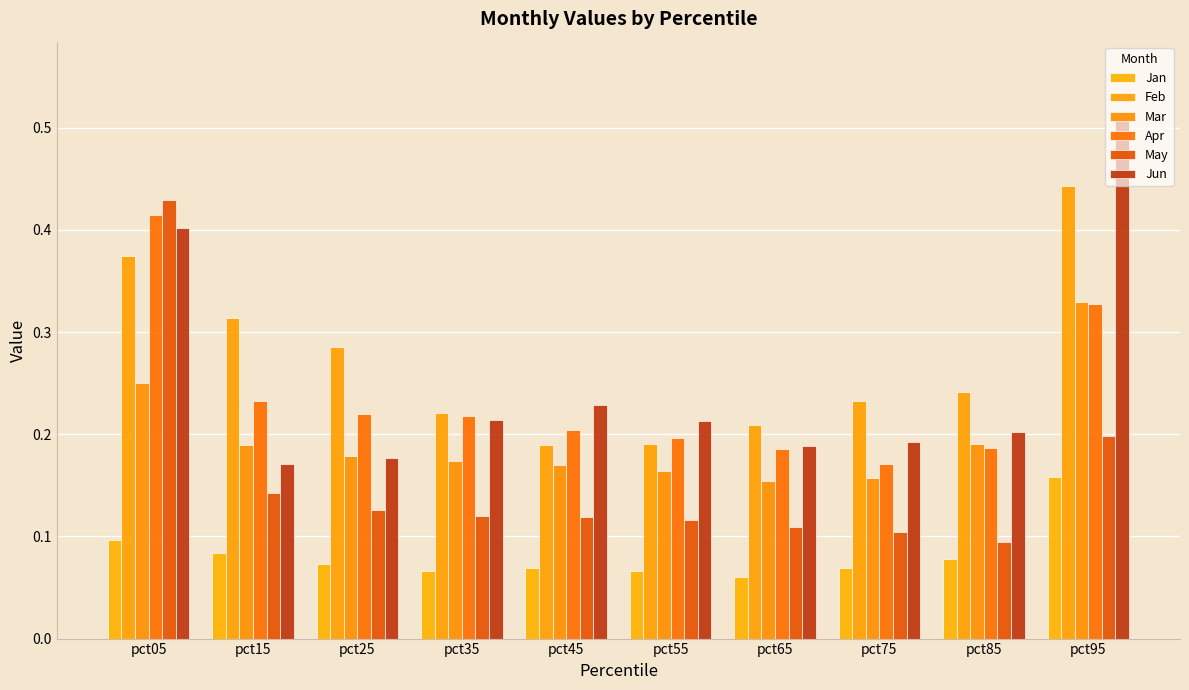

How many bars are there in total?

60